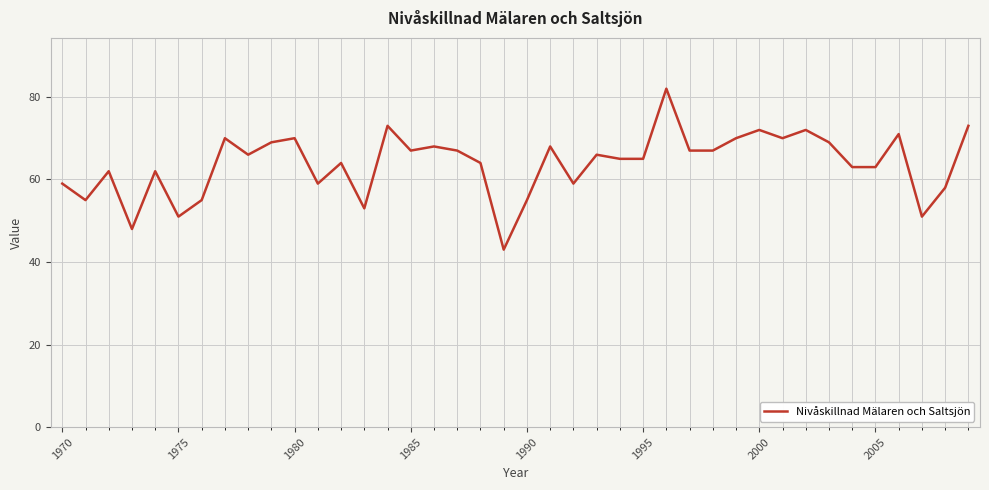

What is the greatest value displayed?

82